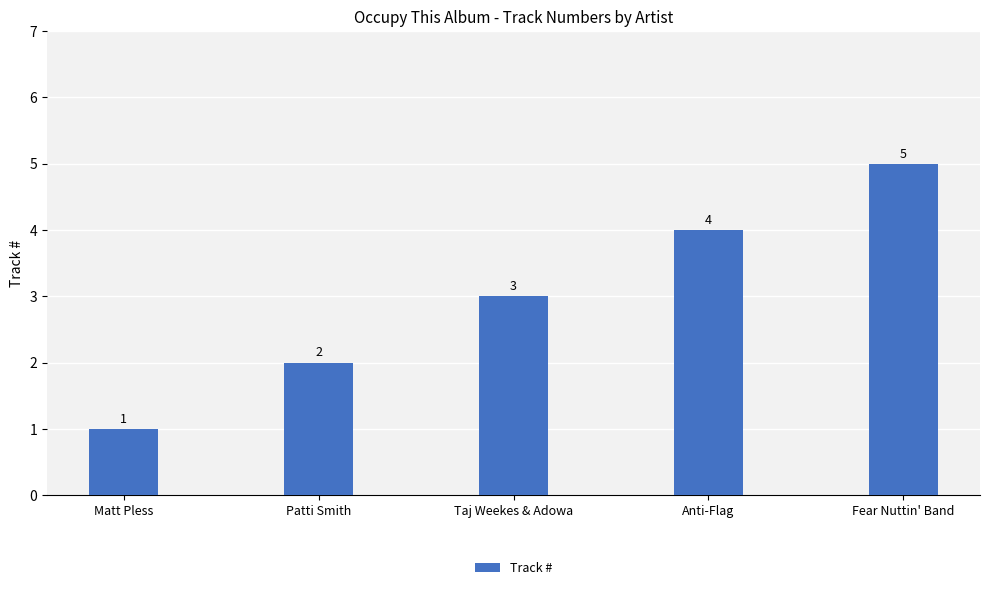

Reading left to right, what are all the values shown in this chart?

Matt Pless=1	Patti Smith=2	Taj Weekes & Adowa=3	Anti-Flag=4	Fear Nuttin' Band=5